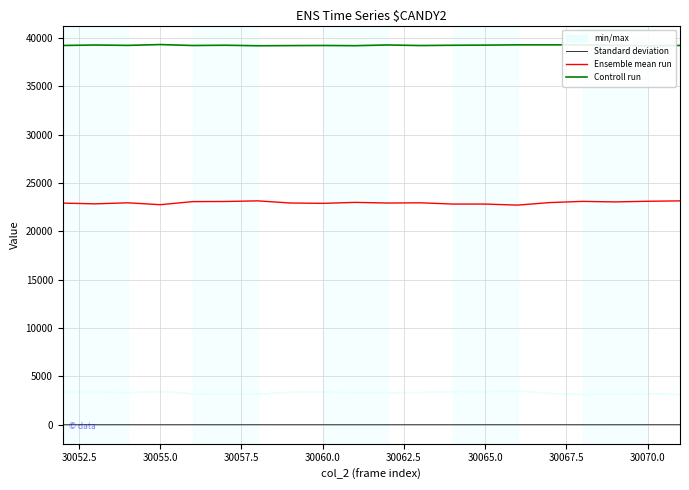

The Standard deviation series shows 0 at 30055.0. True or false?

True